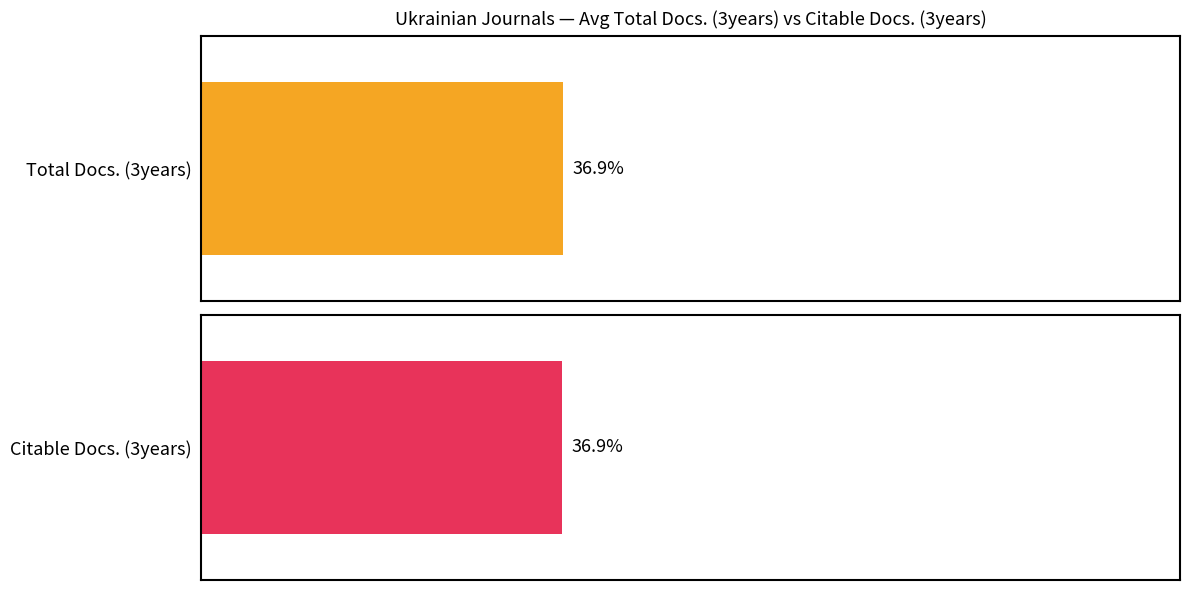

Rank the series at Rank 10 from highest to lowest value.

Total Docs. (3years), Citable Docs. (3years)